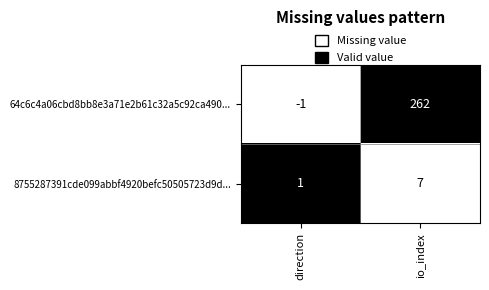

What is the difference between the highest and lowest values at io_index?

255